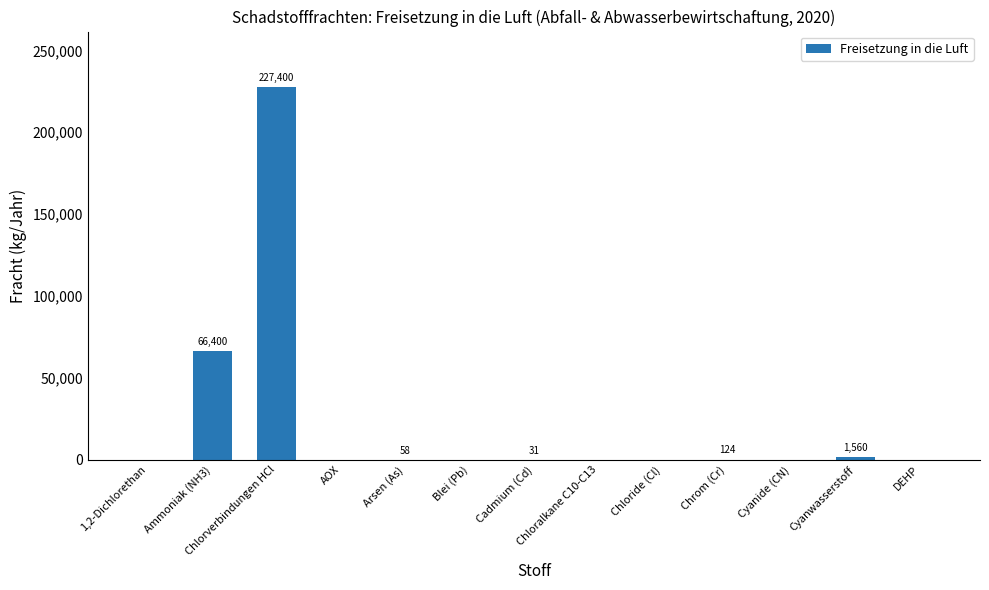

Count the number of values greater than 0.

6